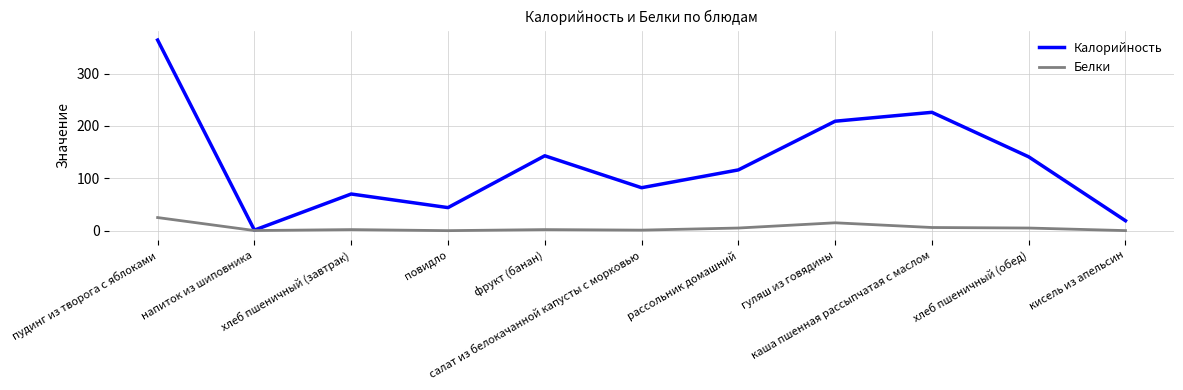

What is the lowest value of the Калорийность series?

1.0